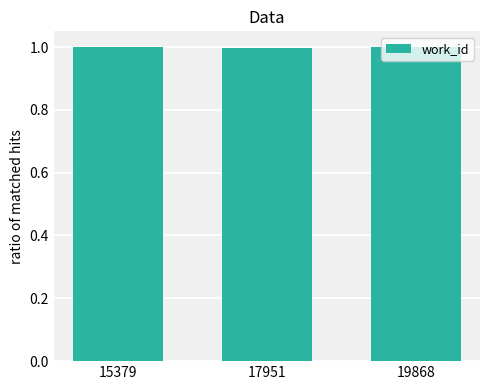

What is the smallest value displayed?

1.0